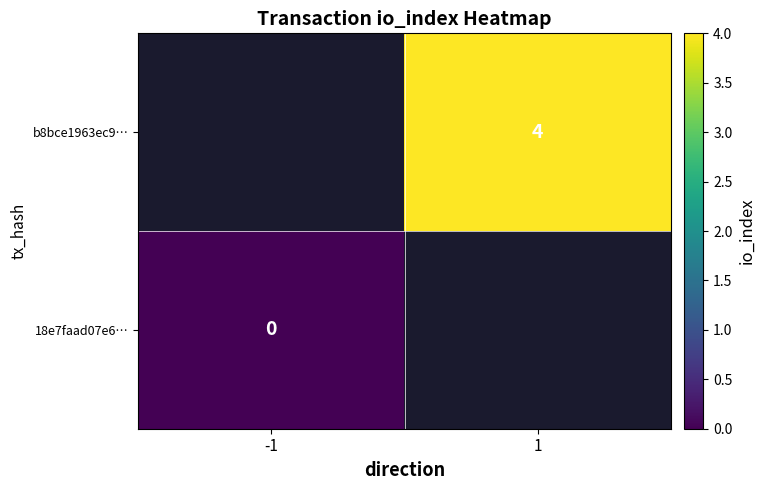

At how many categories does at least one series exceed 2?

1